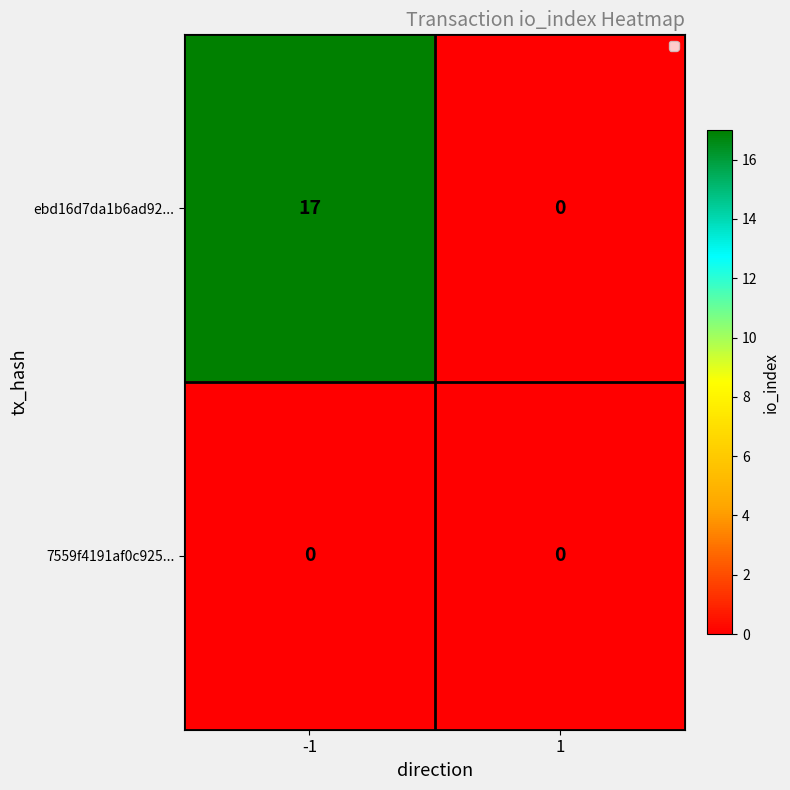

What is the spread (max minus min) of values at -1?

17